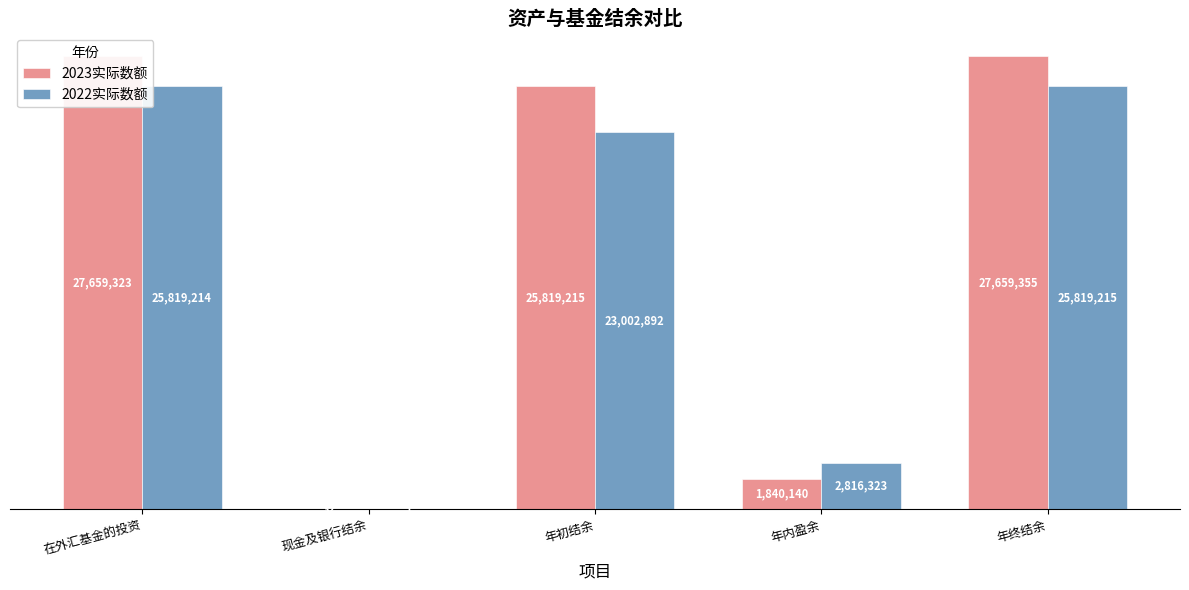

Which series changed the most between 现金及银行结余 and 年终结余?

2023实际数额